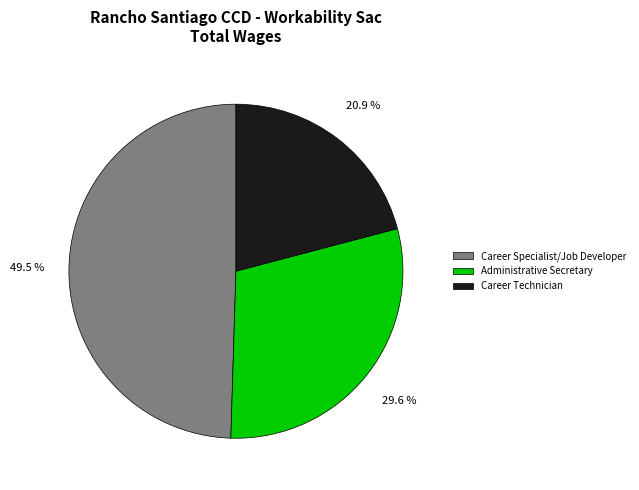

Which category has the biggest portion of the pie?

Career Specialist/Job Developer